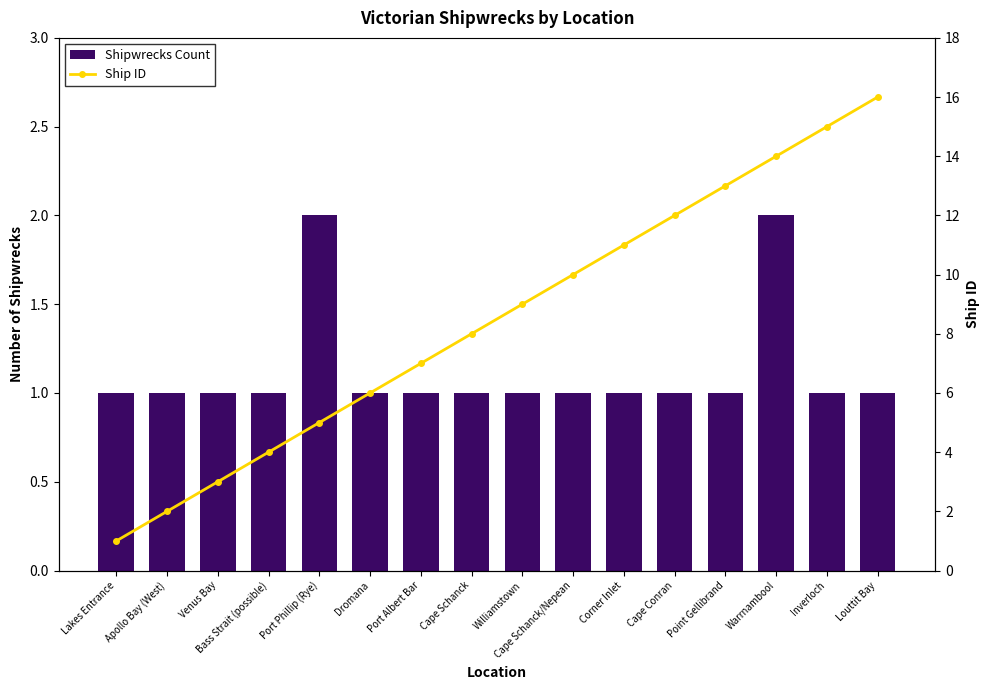

What is the sum of all Shipwrecks Count values?

18